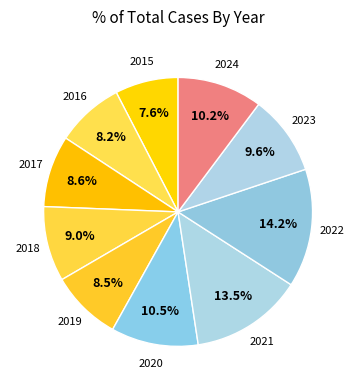

How many slices are in this pie chart?

10